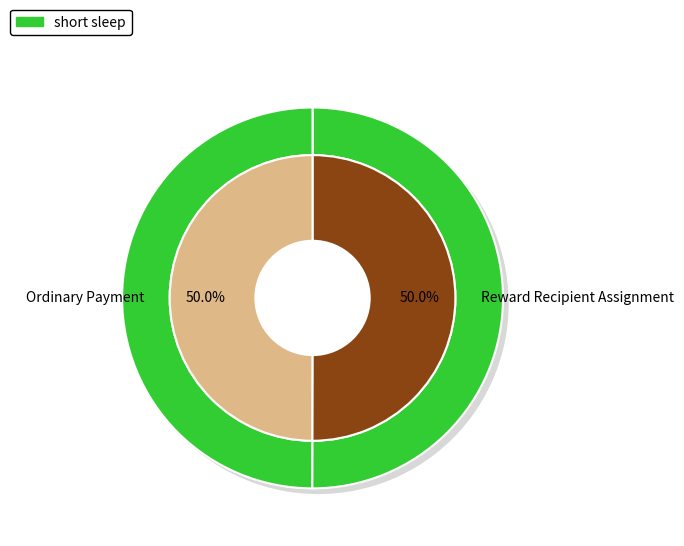

How many slices are in this pie chart?

2